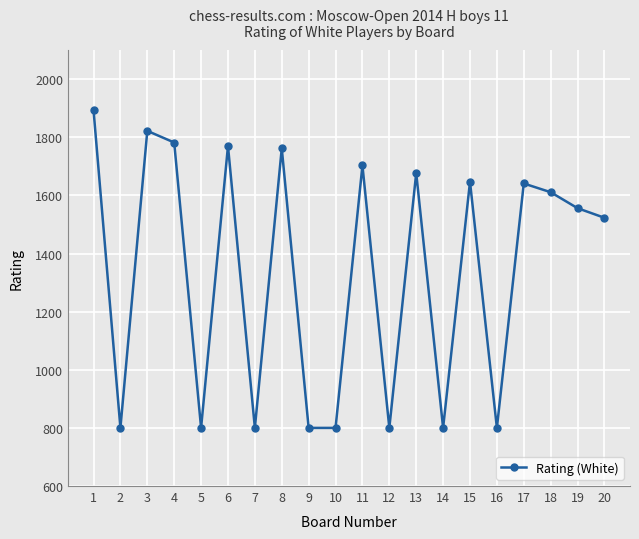

Does the chart have visible grid lines?

Yes